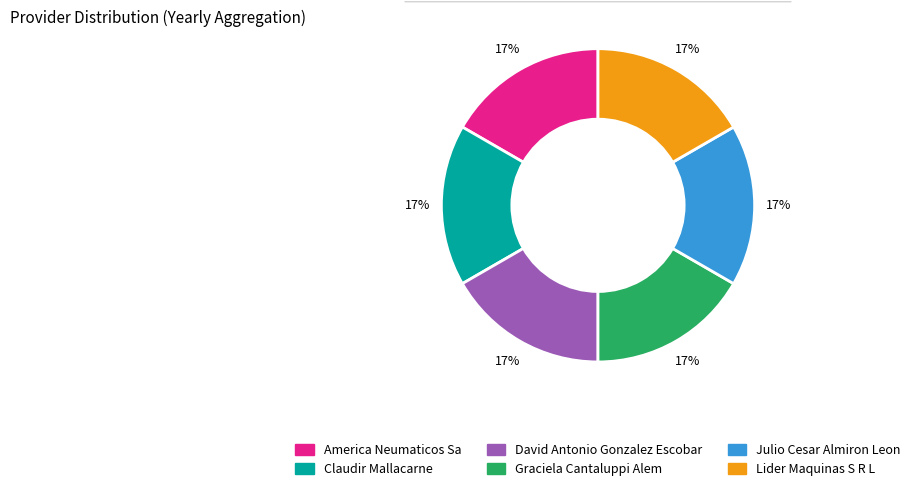

Count the number of slices in the pie.

6